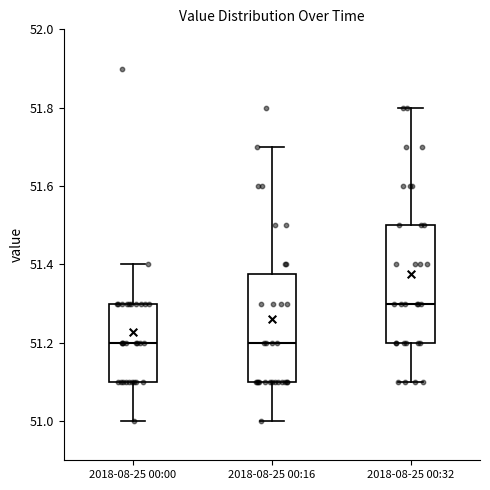

Reading left to right, read every box against the y-axis: the position of its median line, the range the box covers, and the ends of its whiskers. The values are not printed on the chart, so give them approximately, as read against the axis.

2018-08-25 00:00: median 51.20, box 51.10 to 51.30, whiskers 51.00 to 51.40
2018-08-25 00:16: median 51.20, box 51.10 to 51.38, whiskers 51.00 to 51.70
2018-08-25 00:32: median 51.30, box 51.20 to 51.50, whiskers 51.10 to 51.80